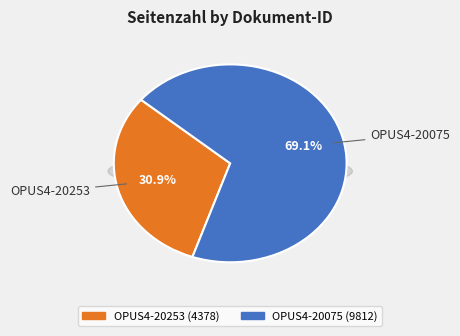

What portion of the pie excludes OPUS4-20253?

69.1%